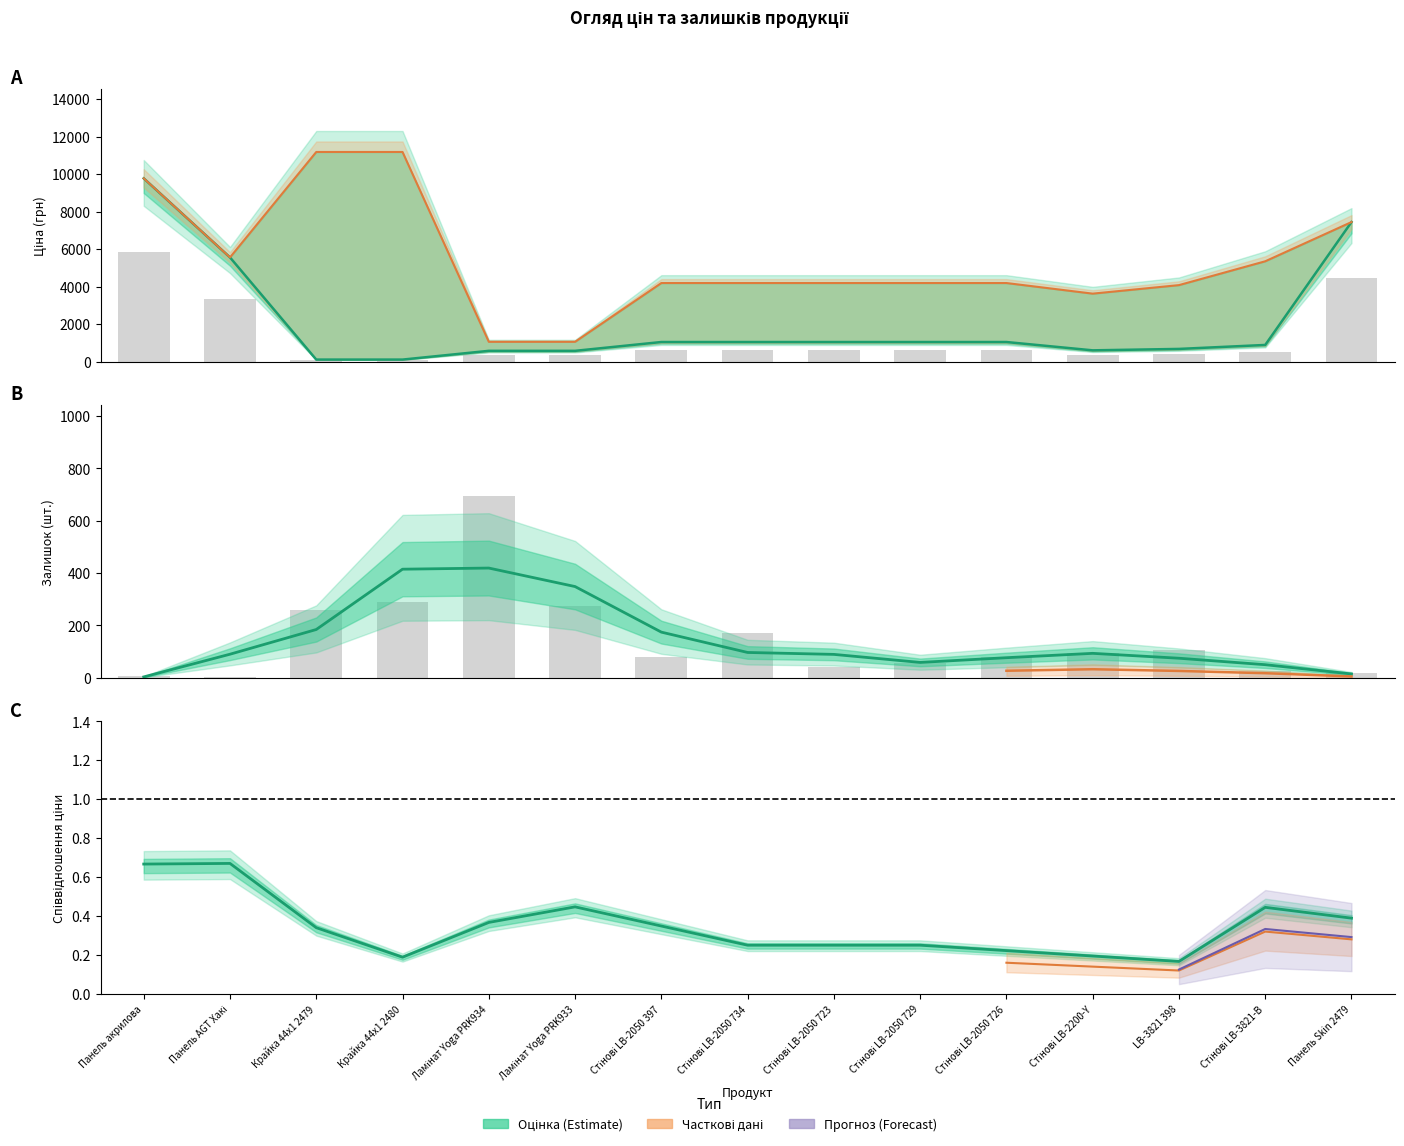

How many values in the Ціна series are below 1048?

7